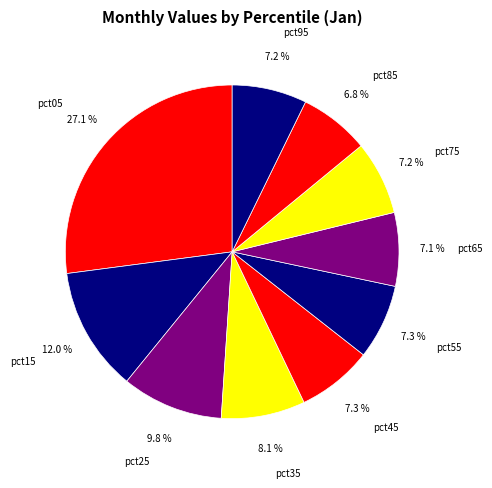

What is the total percentage of pct85 and pct95?

14.0%